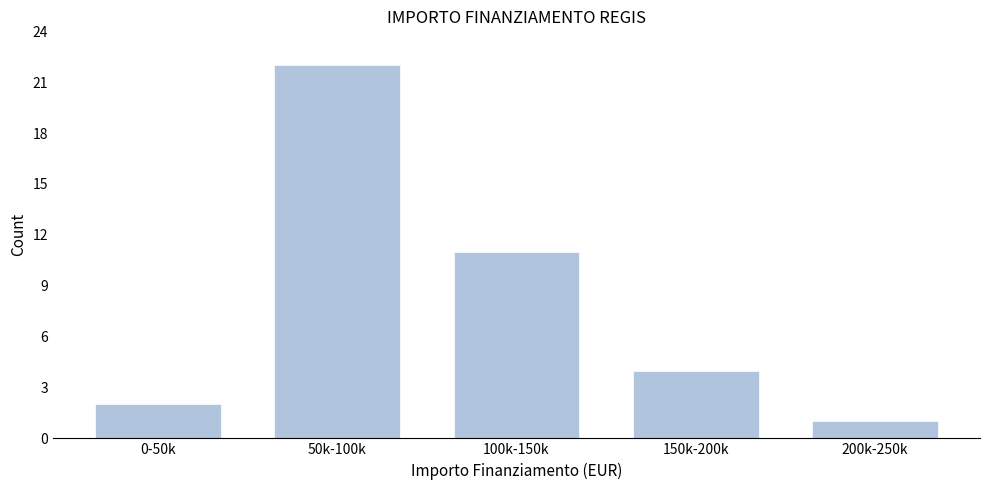

Reading left to right, extract all data points from this chart.

0-50k=2	50k-100k=22	100k-150k=11	150k-200k=4	200k-250k=1